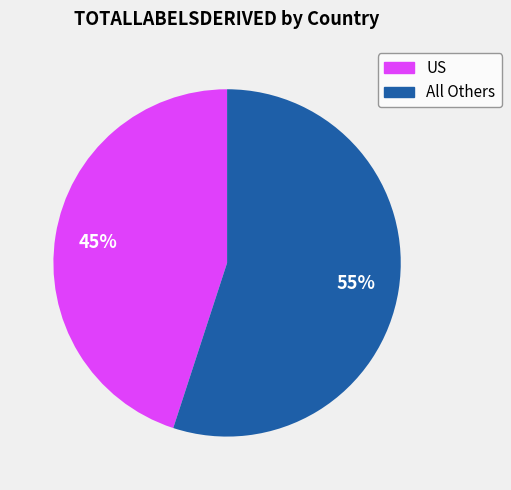

To the nearest percent, what is the difference between the largest and smallest slice percentages?

10%